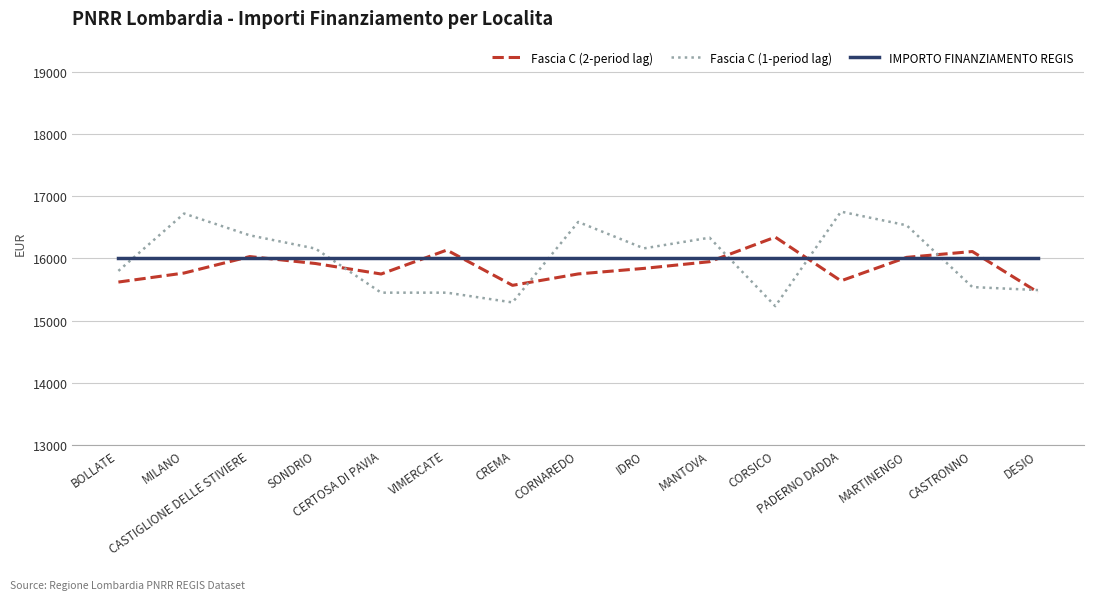

What is the minimum value shown in the chart?

15232.9